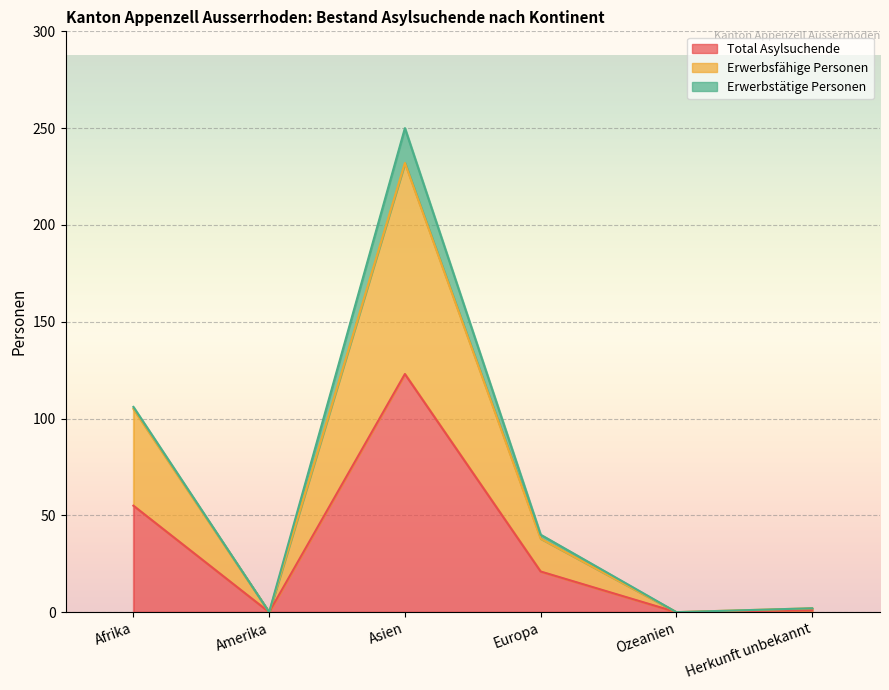

Is the value of Total Asylsuchende at Amerika greater than the value of Erwerbsfähige Personen at Asien?

No